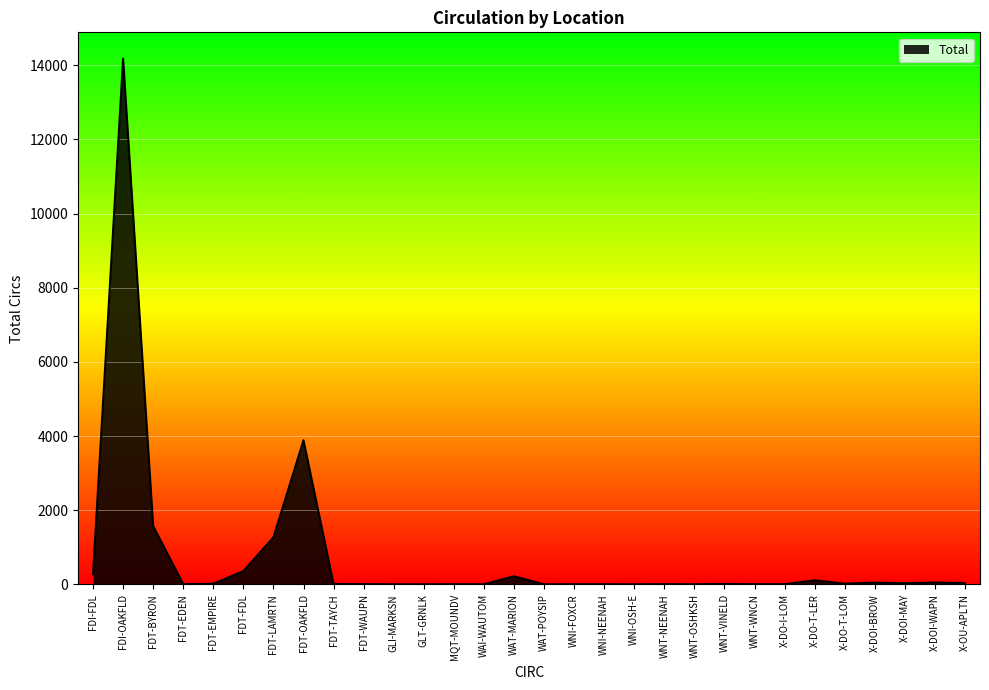

True or false: the data shows 11 at WNT-VINELD.

True